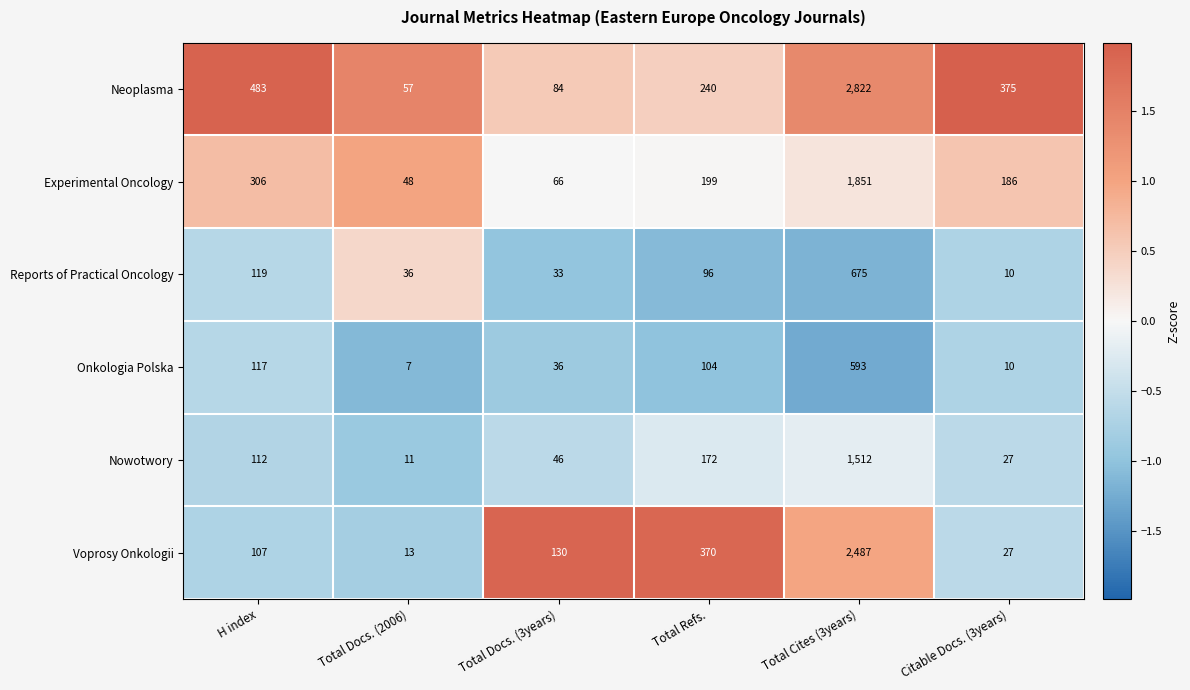

What is the difference between the Experimental Oncology values at H index and Total Docs. (2006)?

258